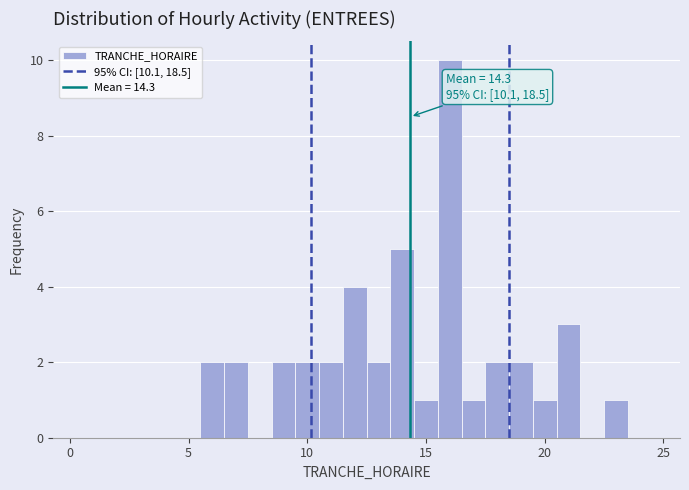

Around what value on the x-axis is the tallest bar? Give the approximate position of its centre, as read against the axis.

16.0